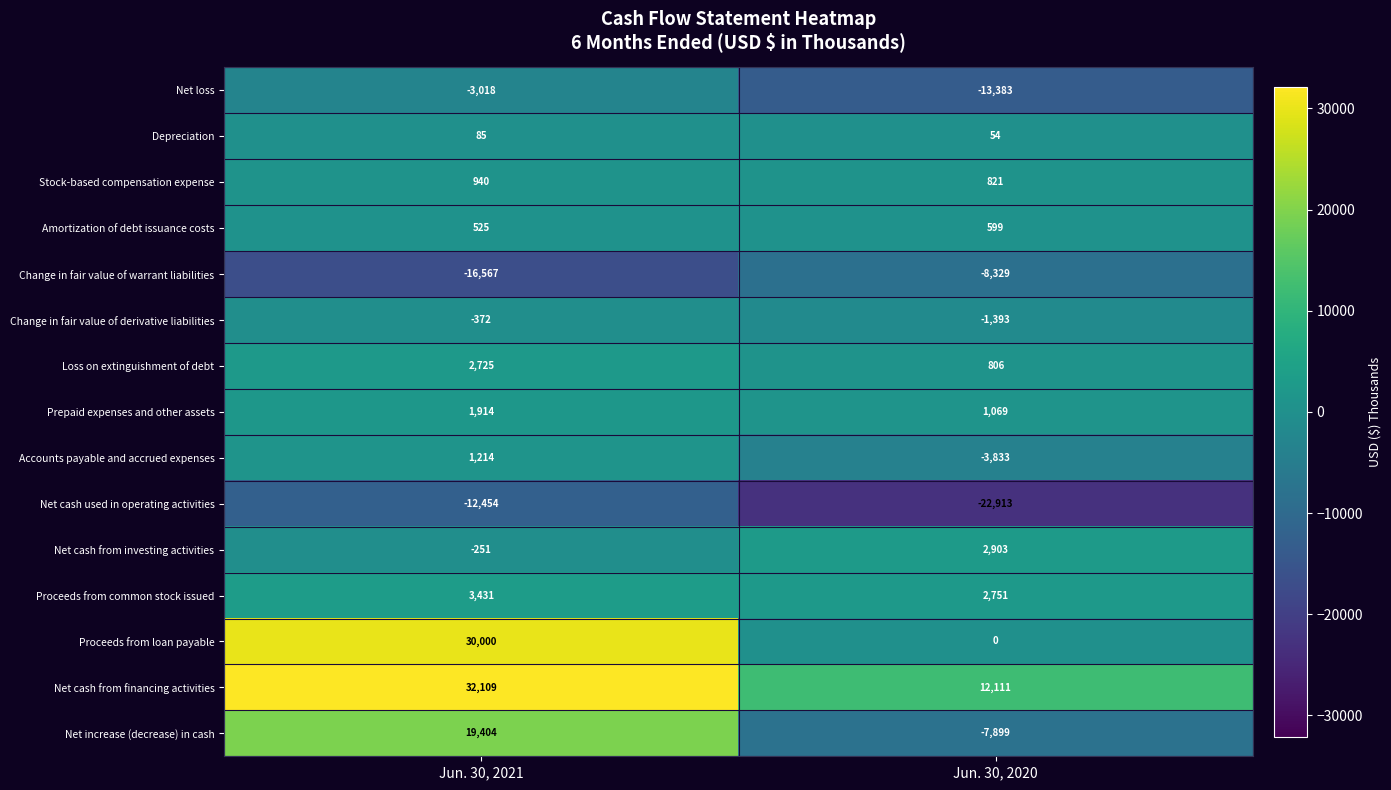

What is the maximum value for Accounts payable and accrued expenses?

1214